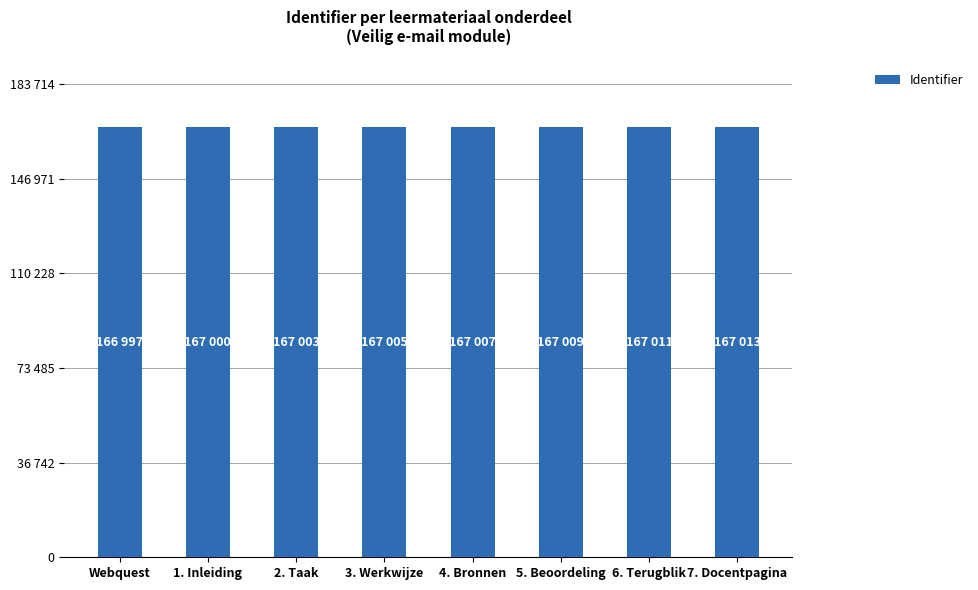

Which category has the lowest value across all series?

Webquest